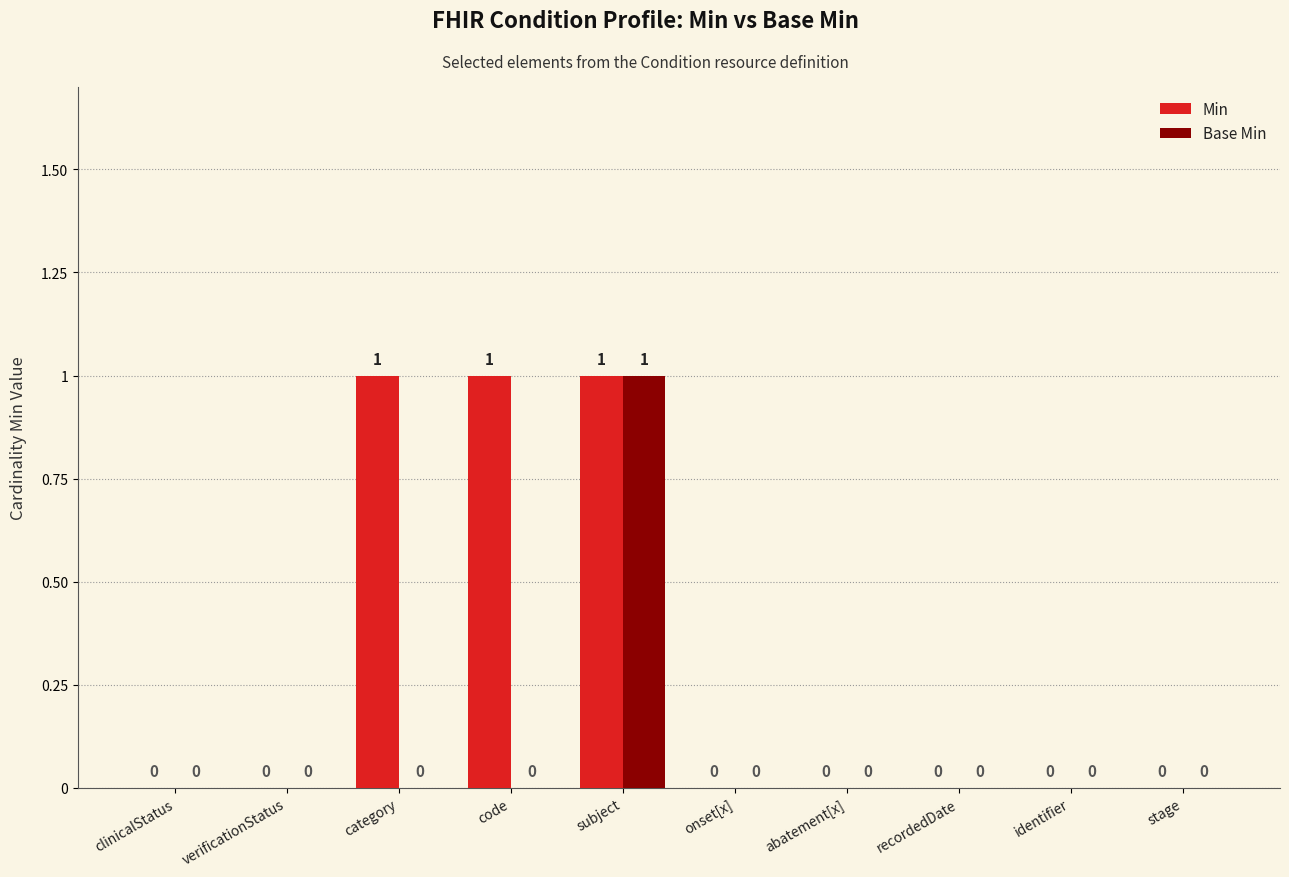

What is the sum of all Base Min values?

1